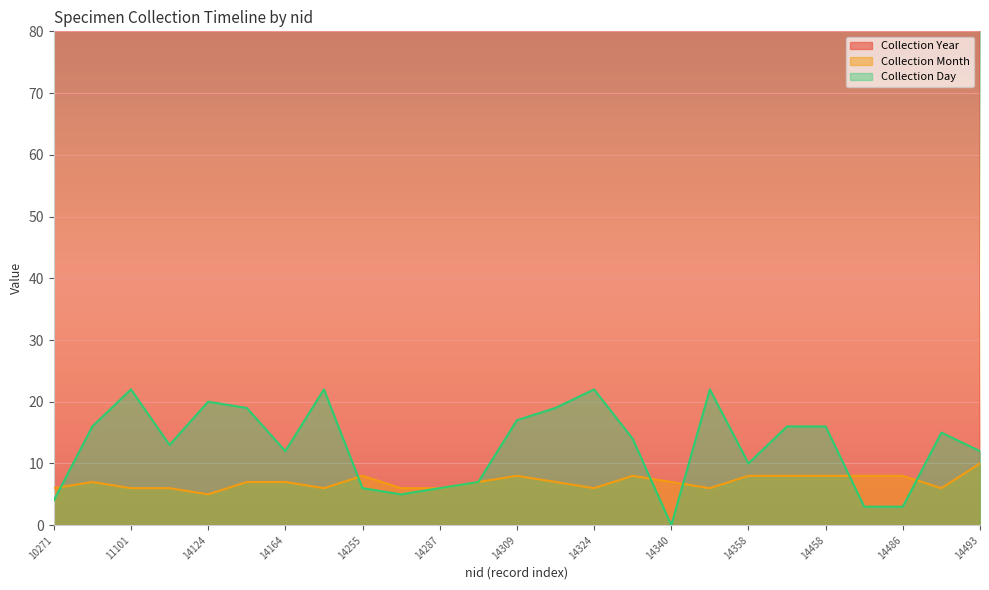

What is the difference between the maximum and minimum values in the Collection Year series?

33